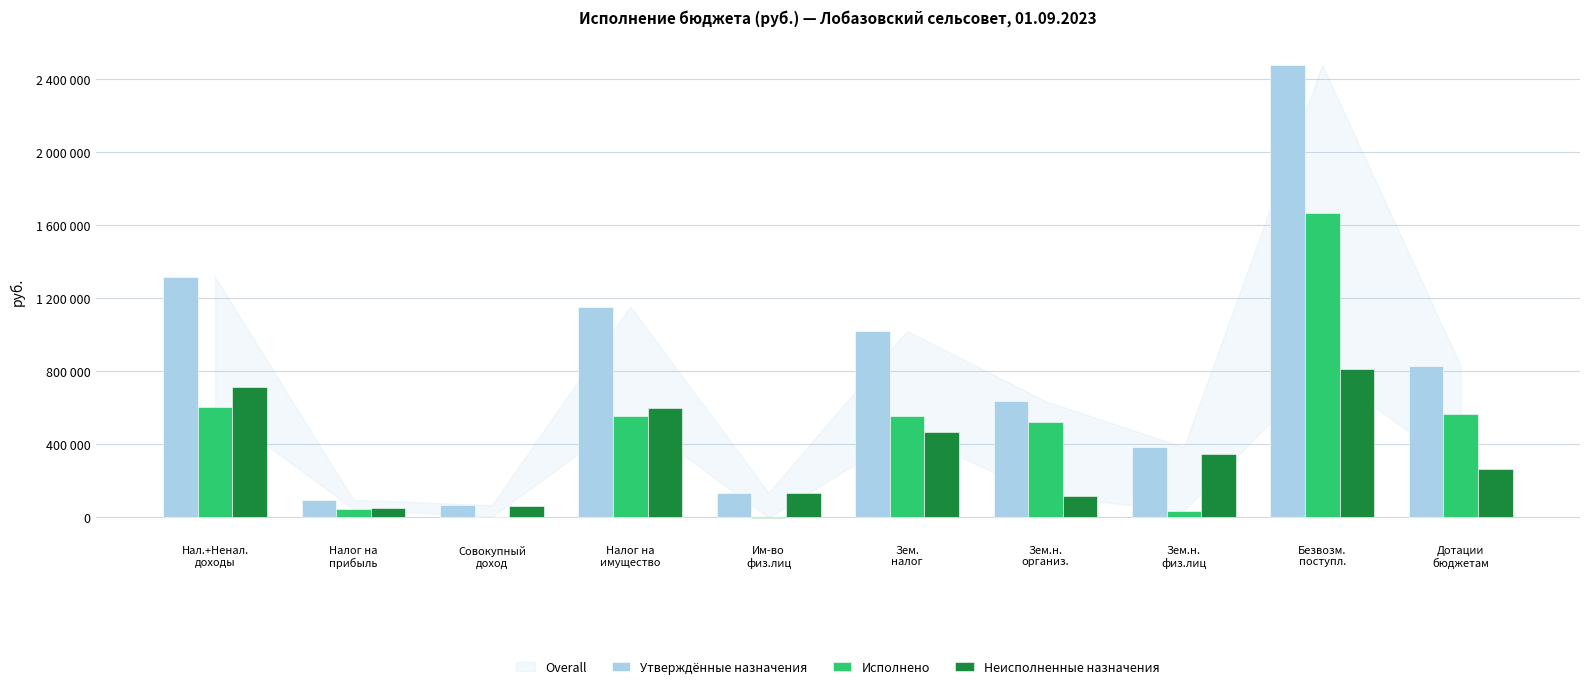

Are the bars grouped side by side (vs. stacked)?

Yes